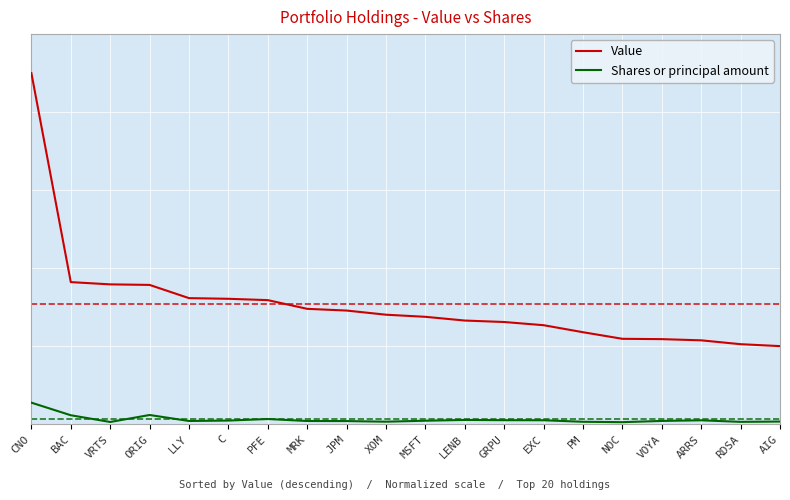

Is this an area chart (filled region under the line)?

No